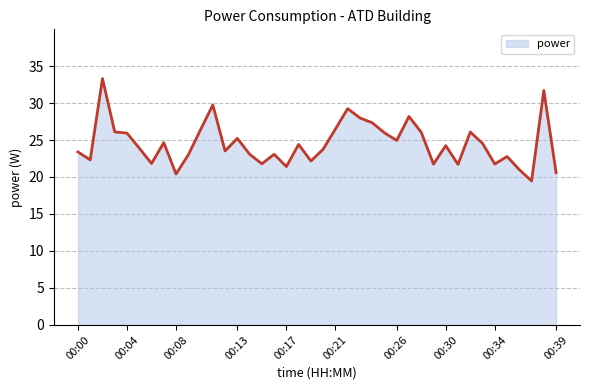

What is the difference between the maximum and minimum values?

13.8